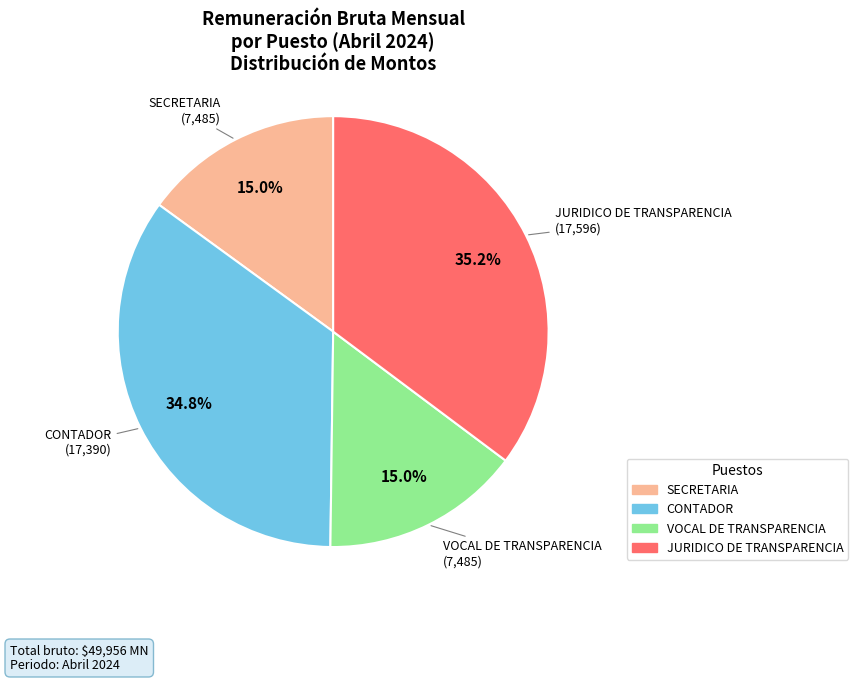

What portion of the pie excludes CONTADOR?

65.2%